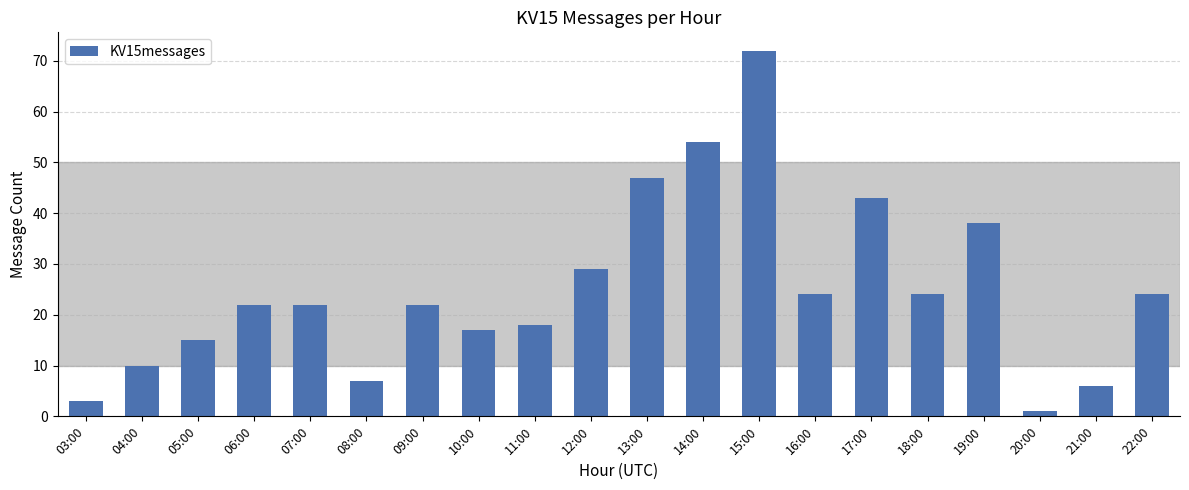

What is the difference between the maximum and minimum values?

71